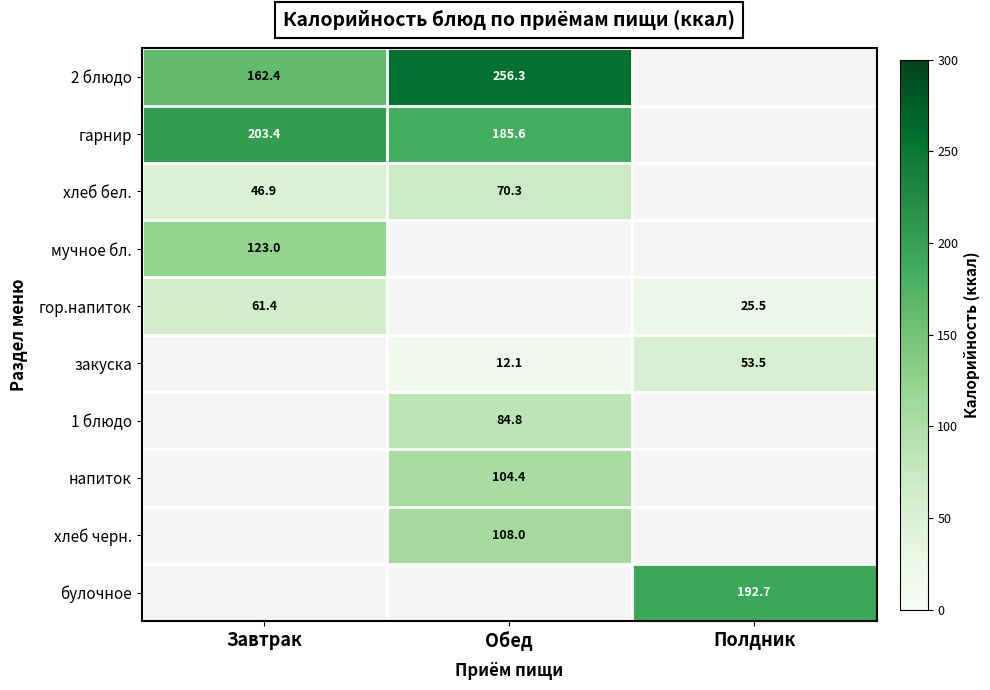

Where is 2 блюдо nearest to the value 209?

Завтрак